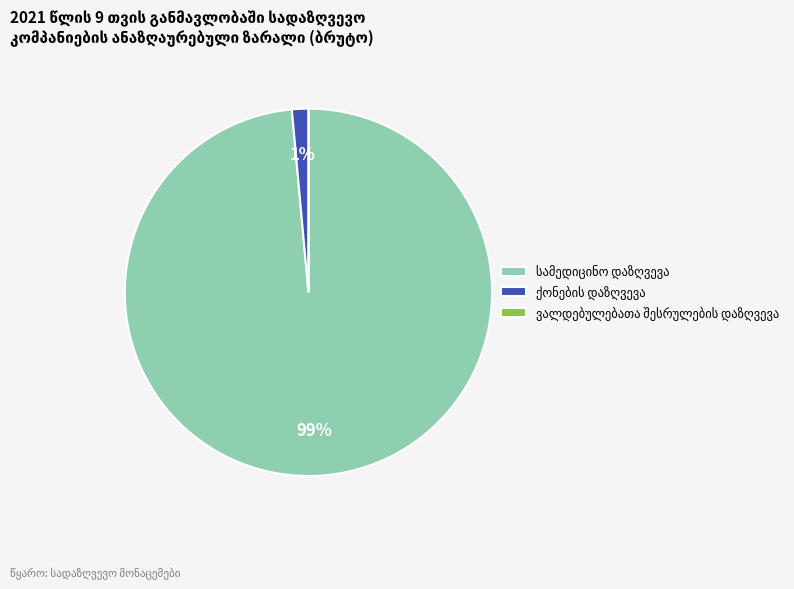

Is there a majority slice in this chart?

Yes